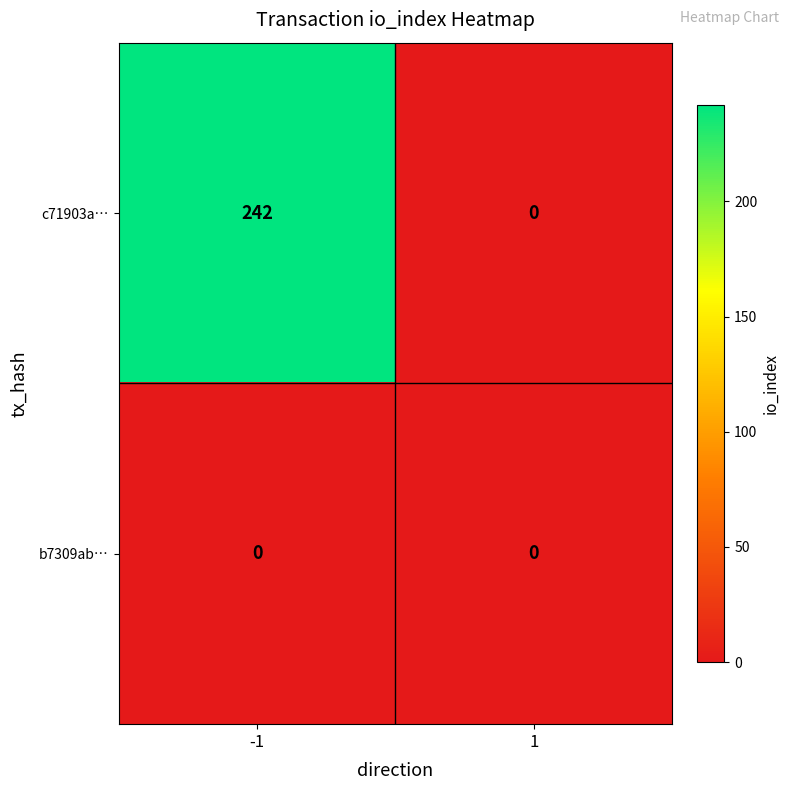

What is the spread (max minus min) of values at -1?

242